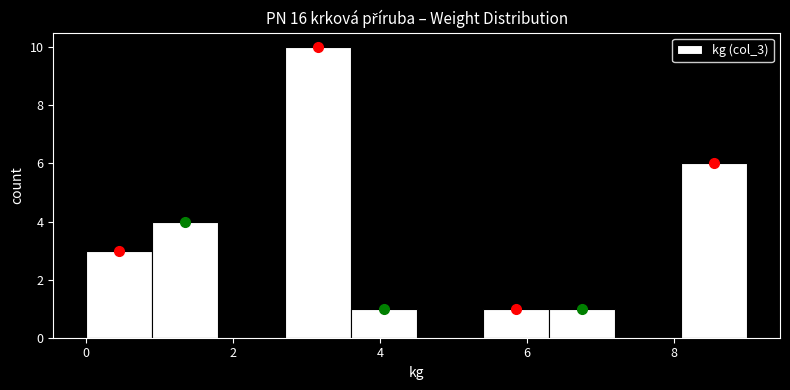

Reading left to right, transcribe this chart: for each bar, give the range it covers on the x-axis and its height. Neither the bar edges nor the heights are printed on the chart, so give them approximately, as read against the axes.

0.0 to 0.9: 3
0.9 to 1.8: 4
1.8 to 2.7: 0
2.7 to 3.6: 10
3.6 to 4.5: 1
4.5 to 5.4: 0
5.4 to 6.3: 1
6.3 to 7.2: 1
7.2 to 8.1: 0
8.1 to 9.0: 6